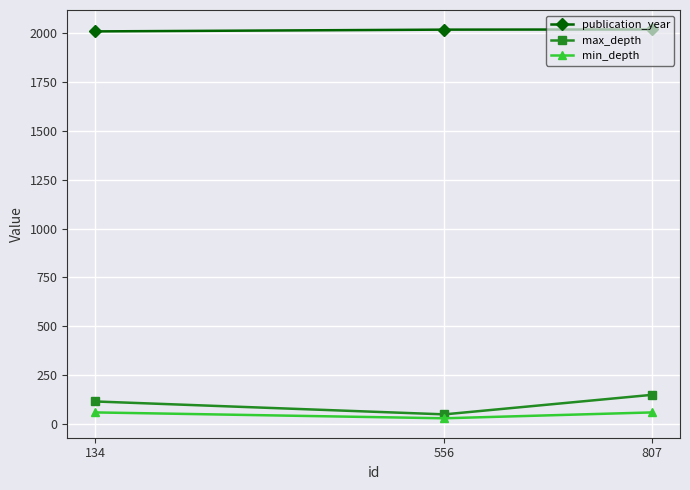

How many data points in max_depth are less than 116?

1